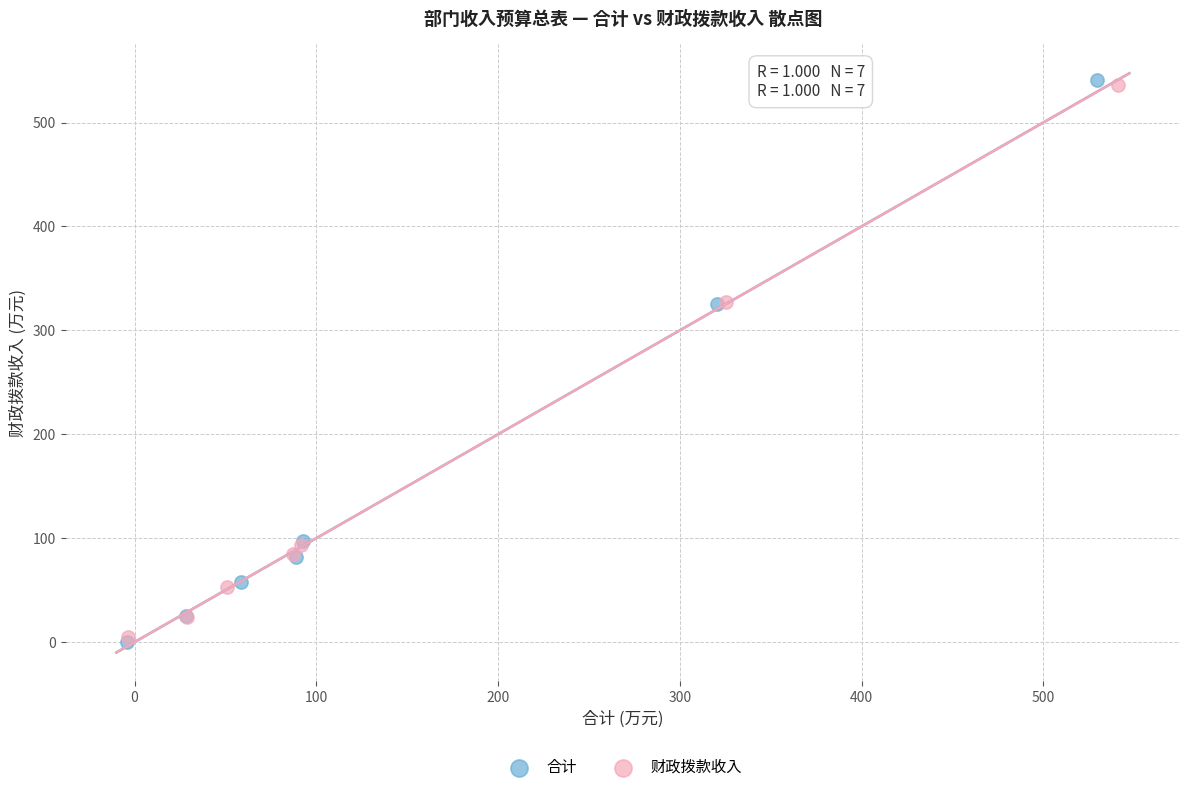

Which series has the largest Y range (max minus min)?

合计